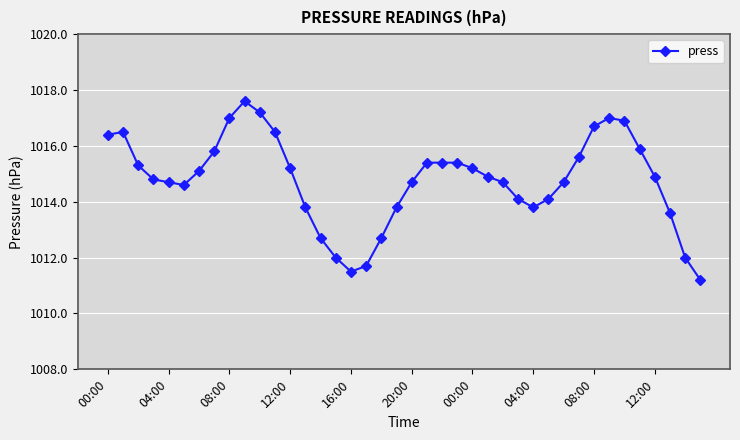

What is the difference between the maximum and minimum values?

6.4